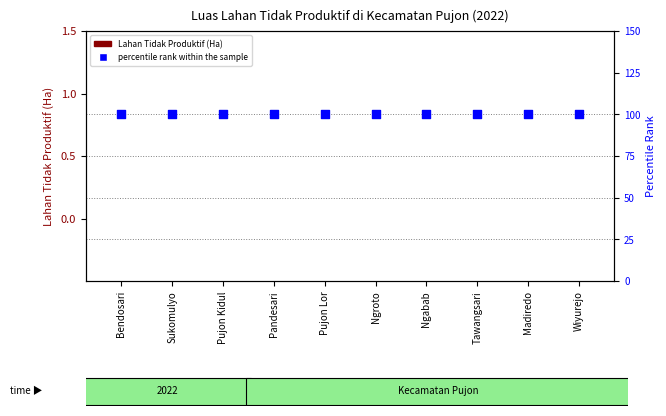

At how many categories does at least one series exceed 53?

10